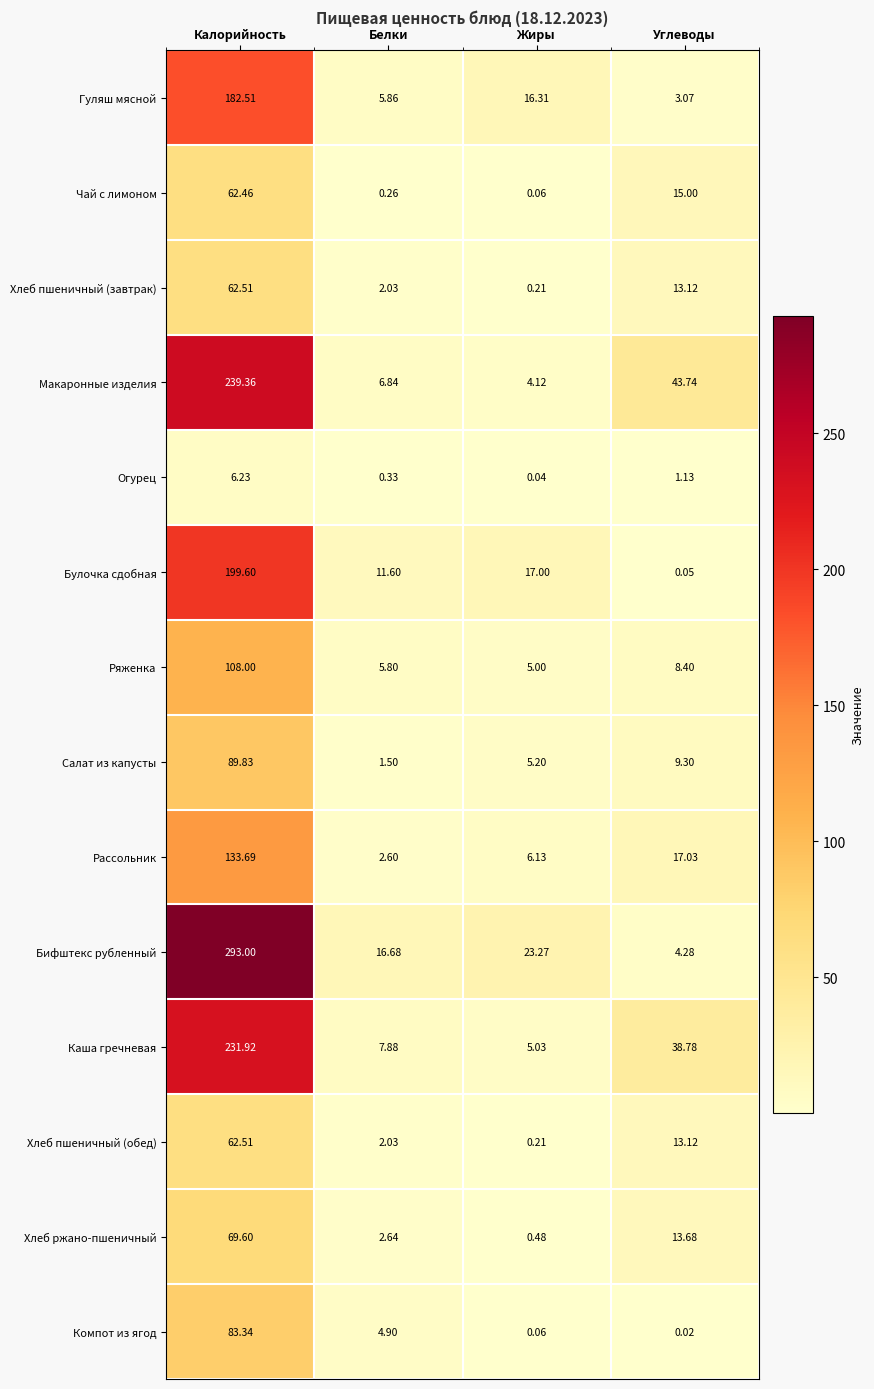

What is the maximum value shown in the chart?

293.0